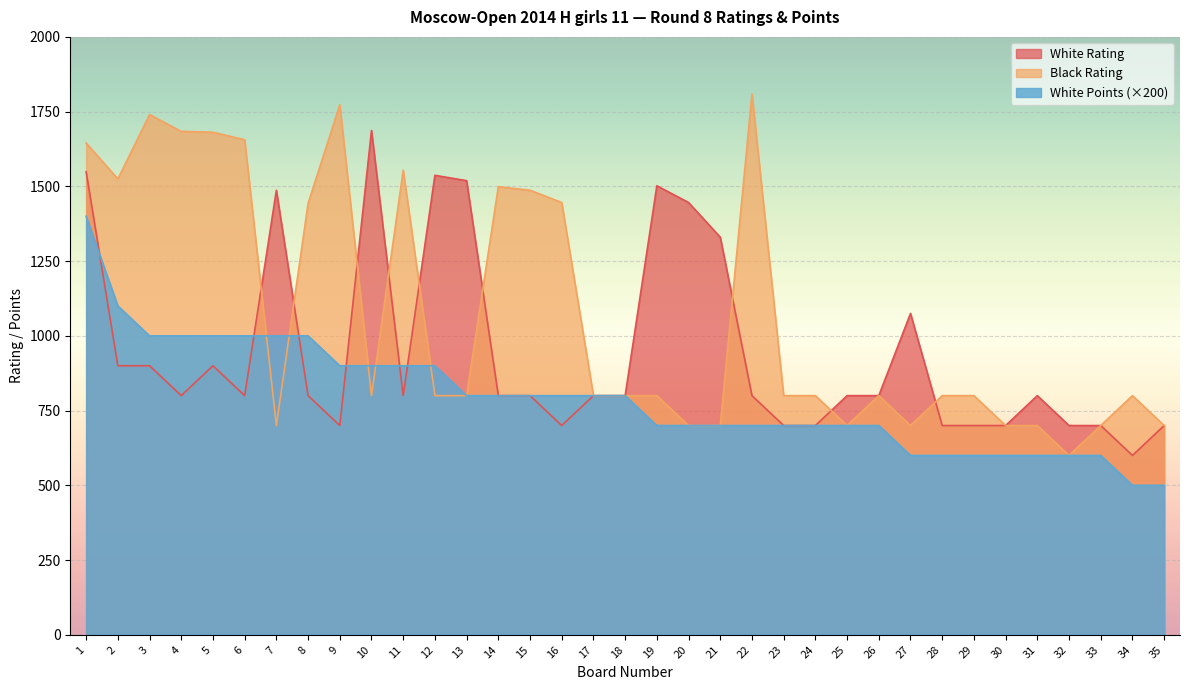

What is the maximum value for White Rating?

1687